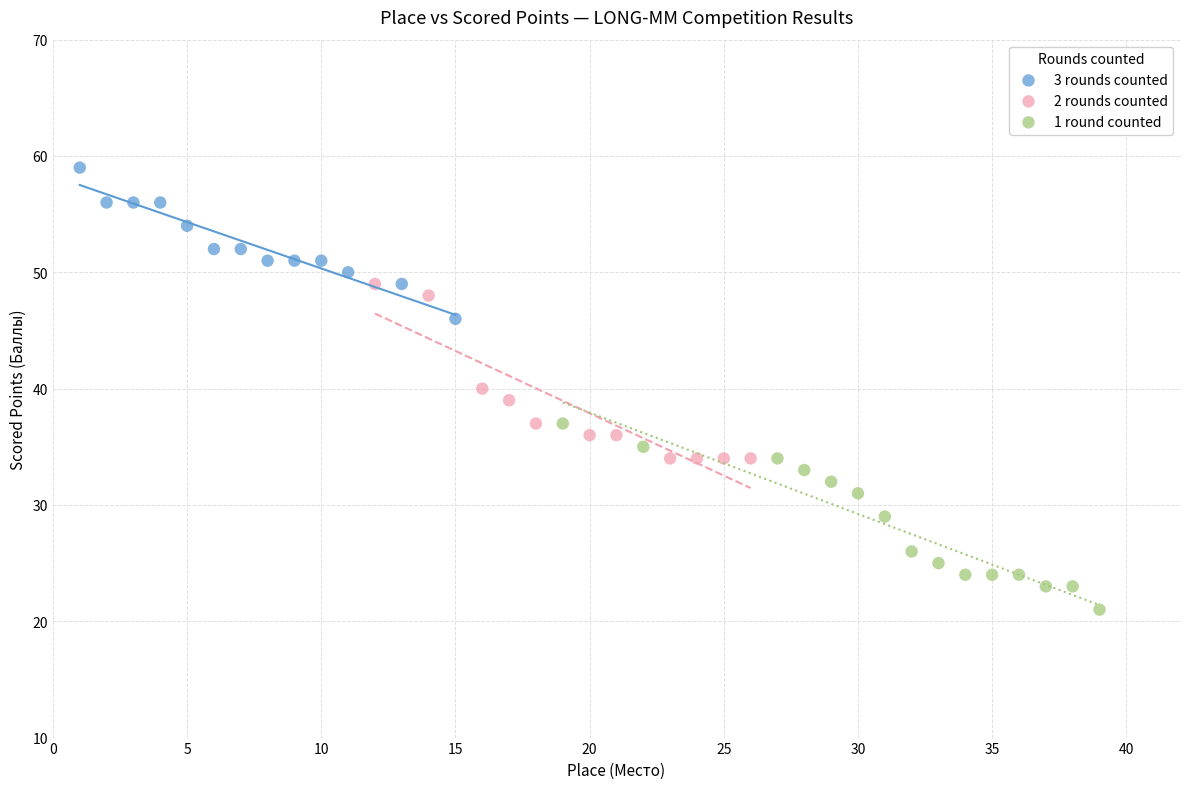

Which series contains the lowest Y value?

1 round counted